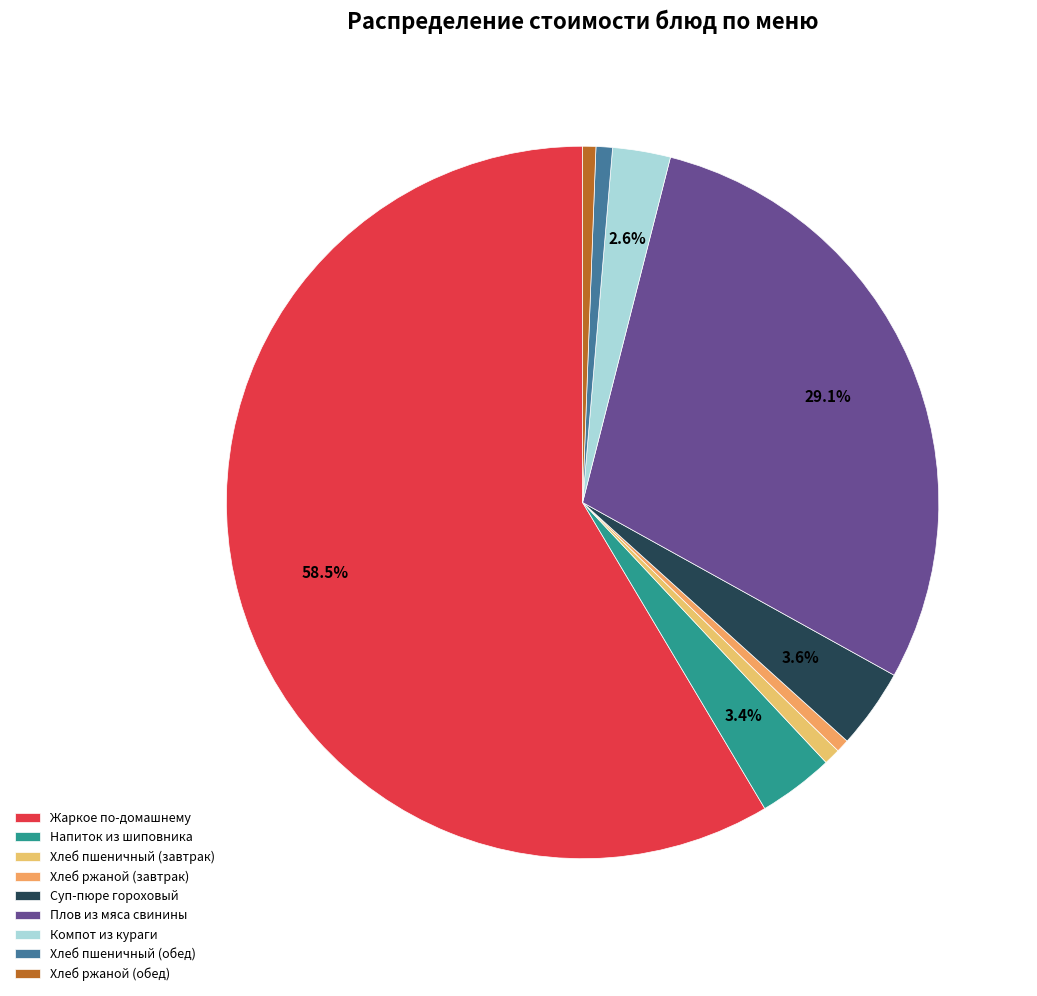

What is the change in value from Жаркое по-домашнему to Хлеб пшеничный (завтрак)?

-73.6